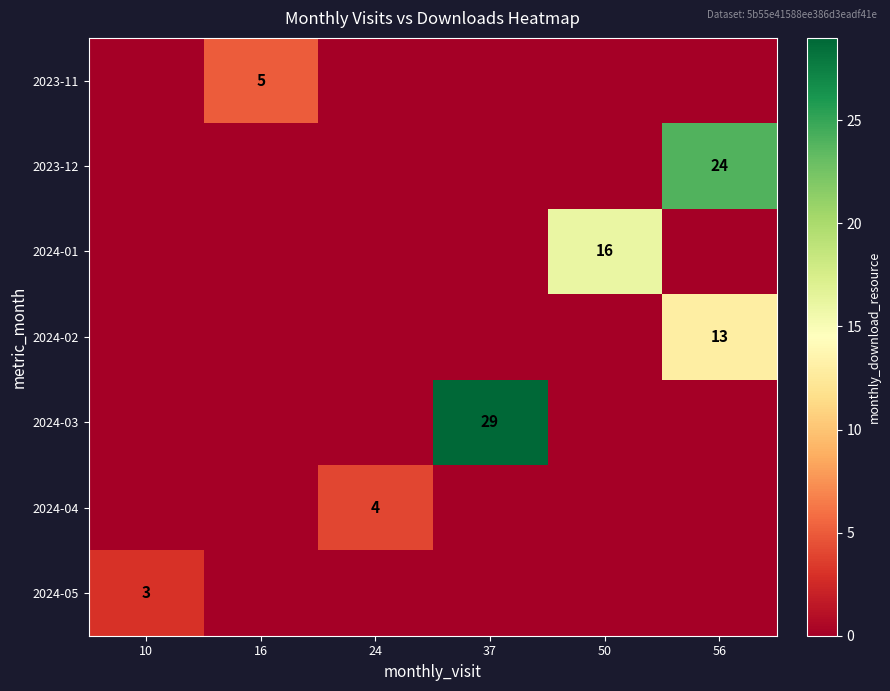

Is it true that 2023-11 equals 2 at 16?

False